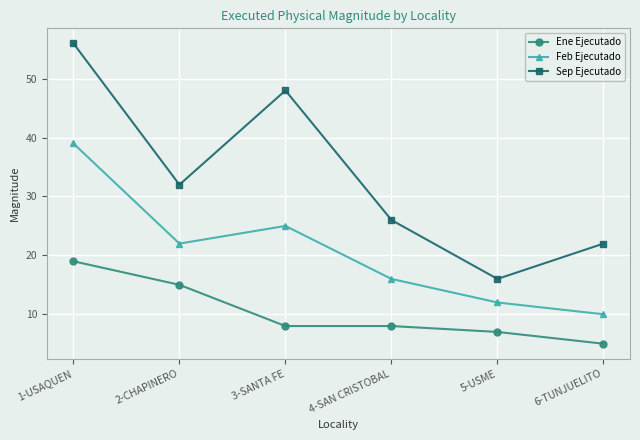

List the series in order of their peak value, lowest first.

Ene Ejecutado, Feb Ejecutado, Sep Ejecutado